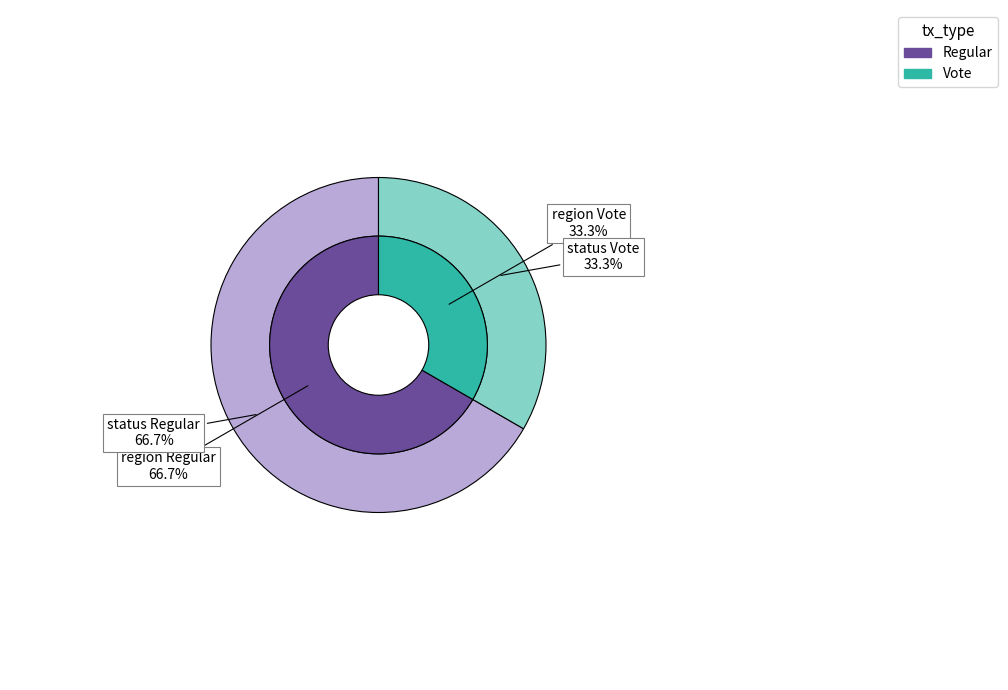

Which slice is the smallest?

Vote